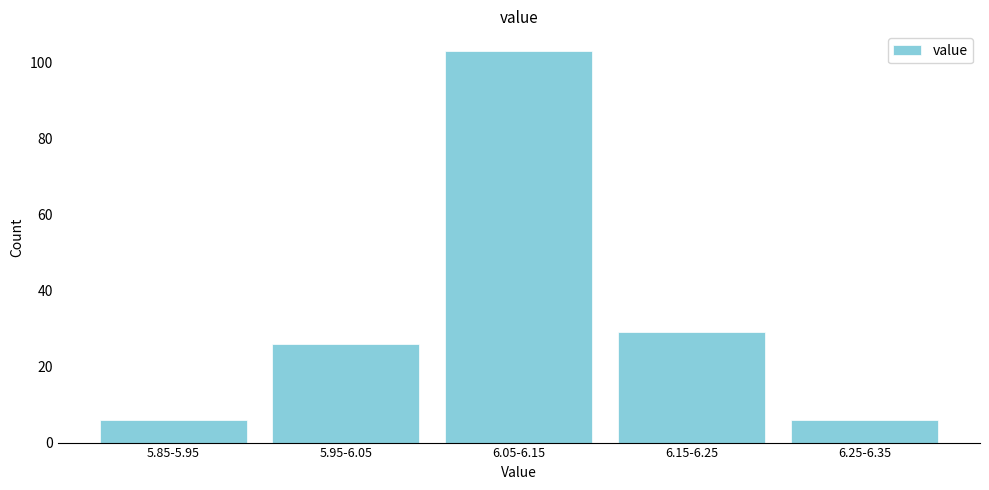

Reading left to right, list all the values displayed in this chart.

5.85-5.95=6	5.95-6.05=26	6.05-6.15=103	6.15-6.25=29	6.25-6.35=6